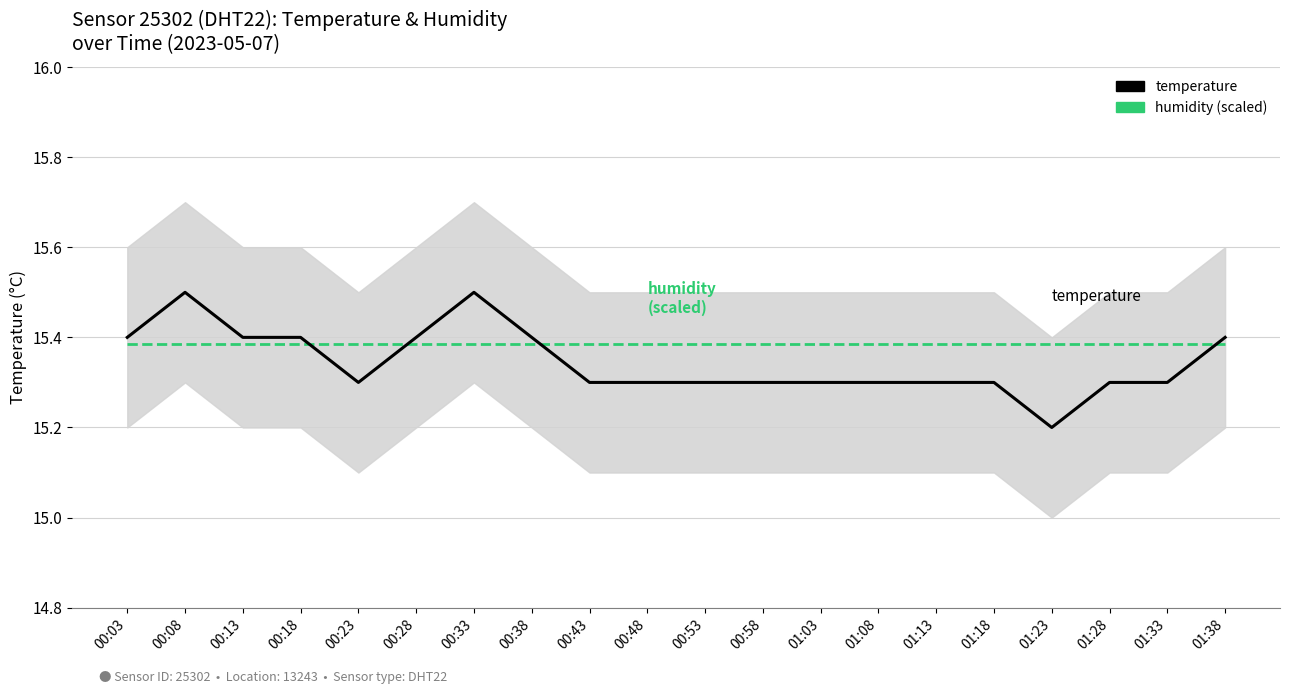

List the series in order of their peak value, highest first.

temperature, humidity (scaled)